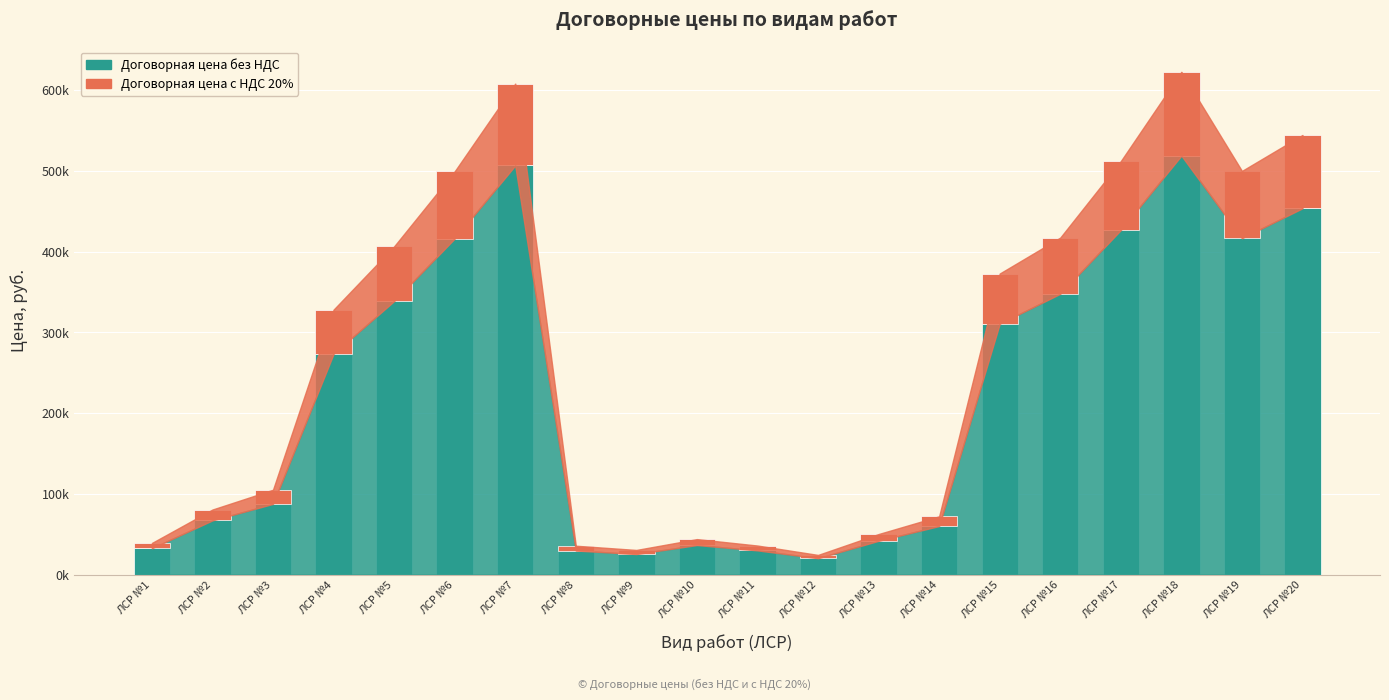

Are the bars horizontal?

No